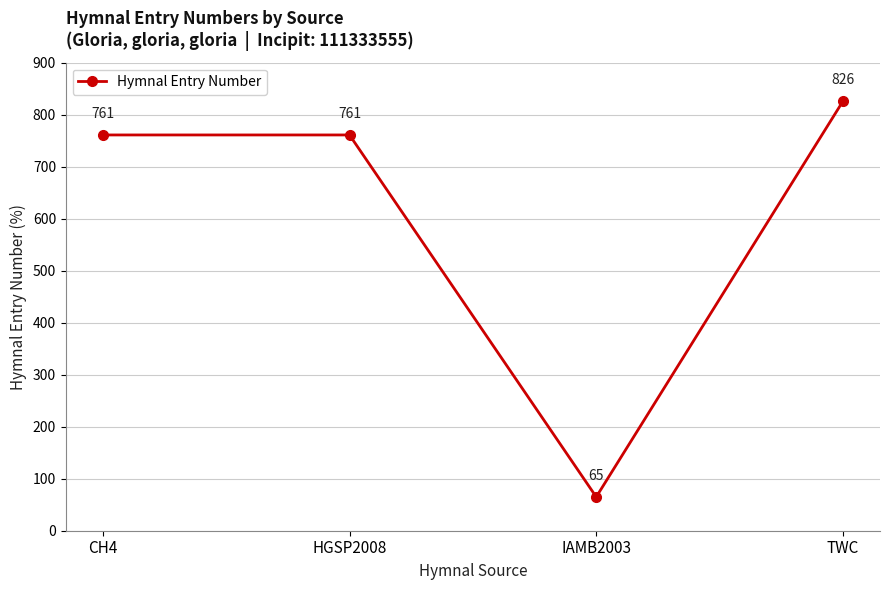

What position from the right is HGSP2008?

3